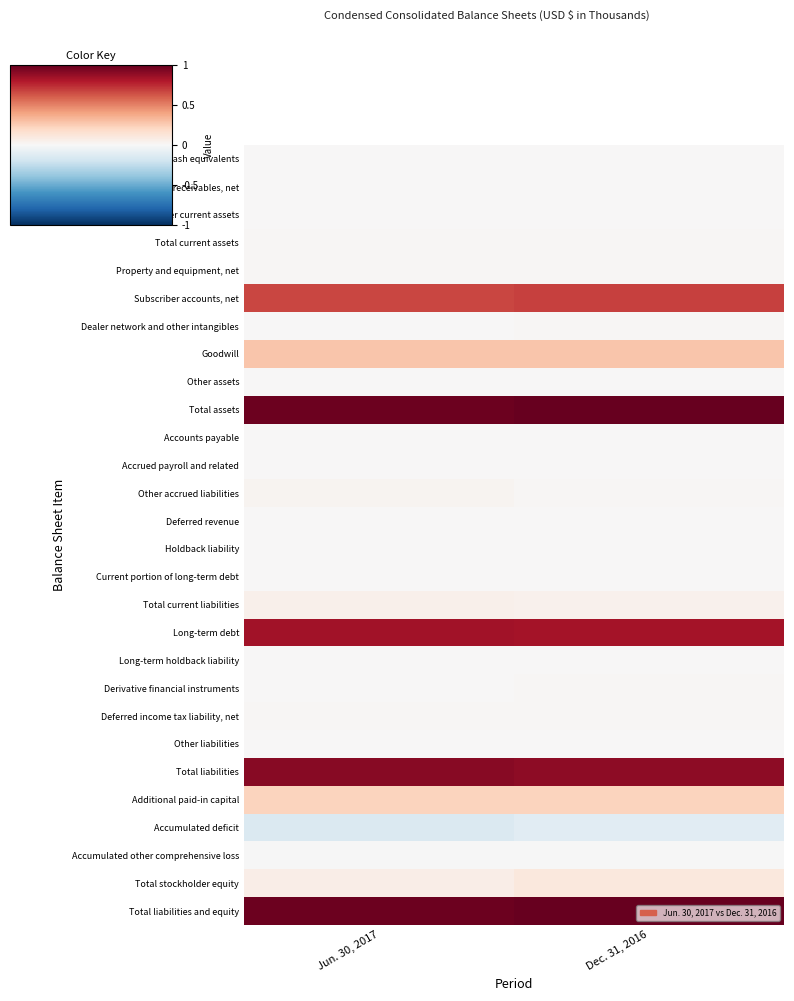

Which label corresponds to the largest value in the chart?

Dec. 31, 2016